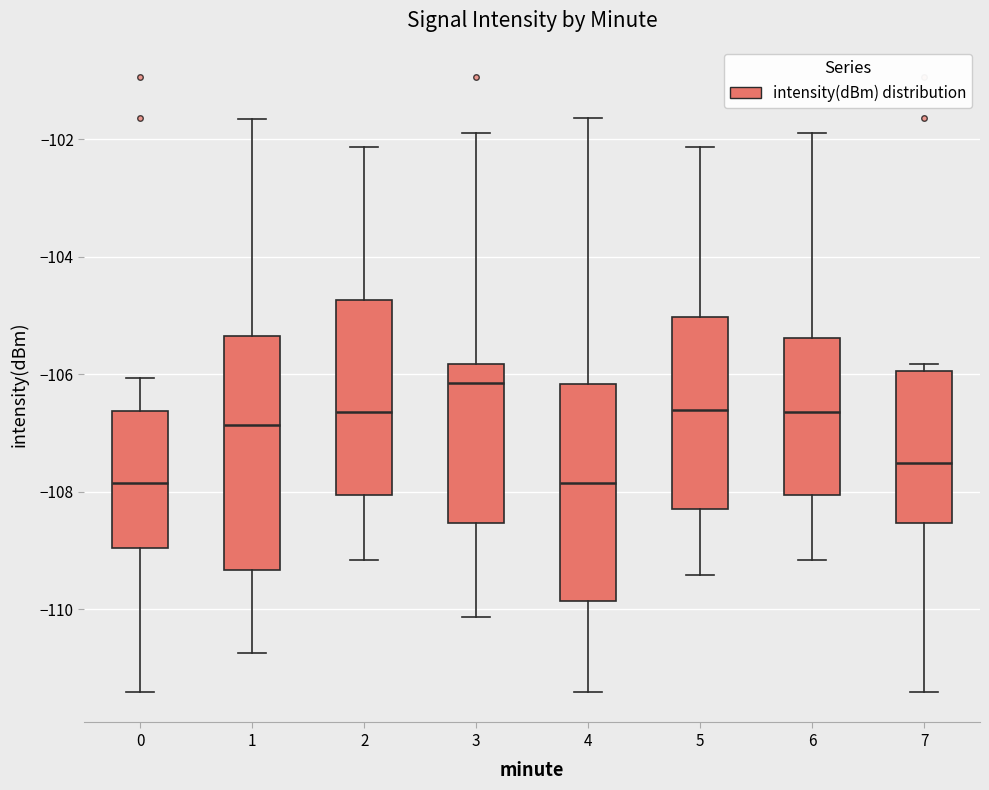

Where does the median line of the box at x = 0 sit on the y-axis? The values are not printed on the chart, so give them approximately, as read against the axis.

-107.8